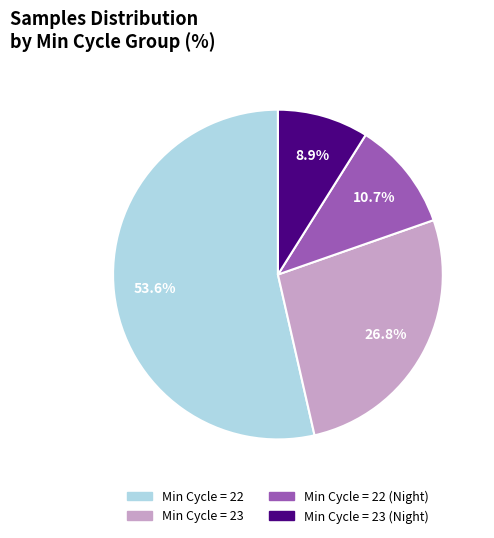

Is there a majority slice in this chart?

Yes